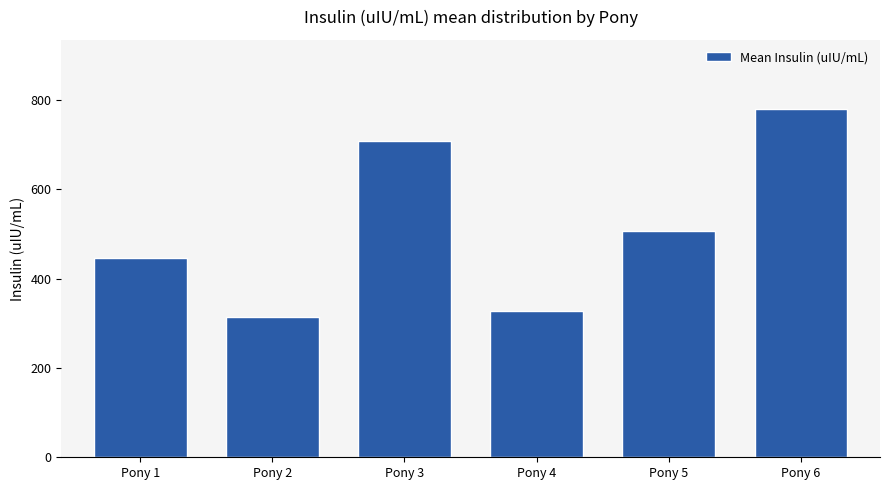

What is the maximum value shown in the chart?

779.3